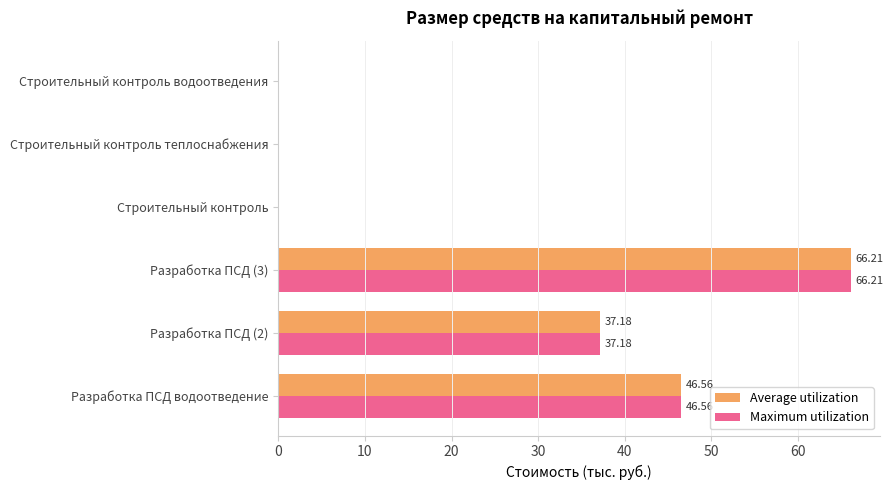

What is the sum of the Maximum utilization values at Разработка ПСД (2) and Строительный контроль водоотведения?

37.2